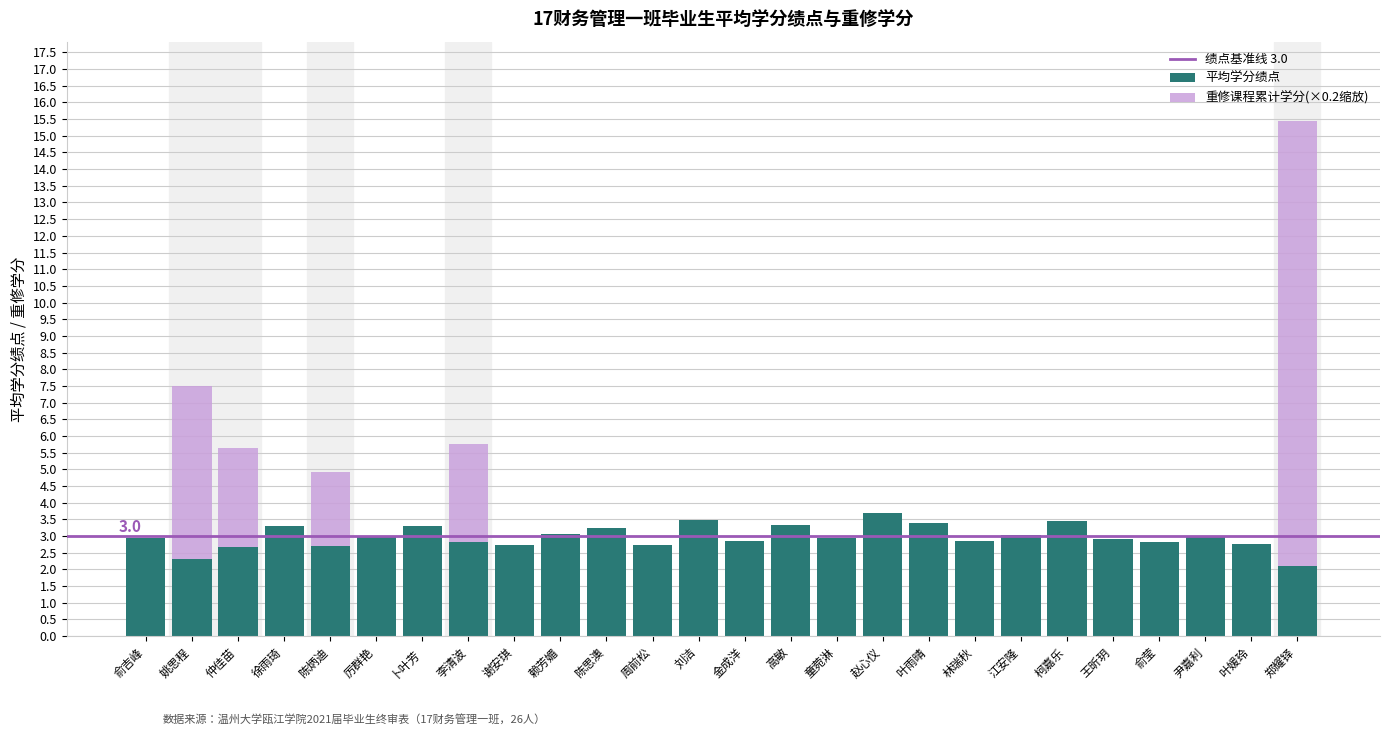

What is the total value across all series at 仲佳苗?

5.6